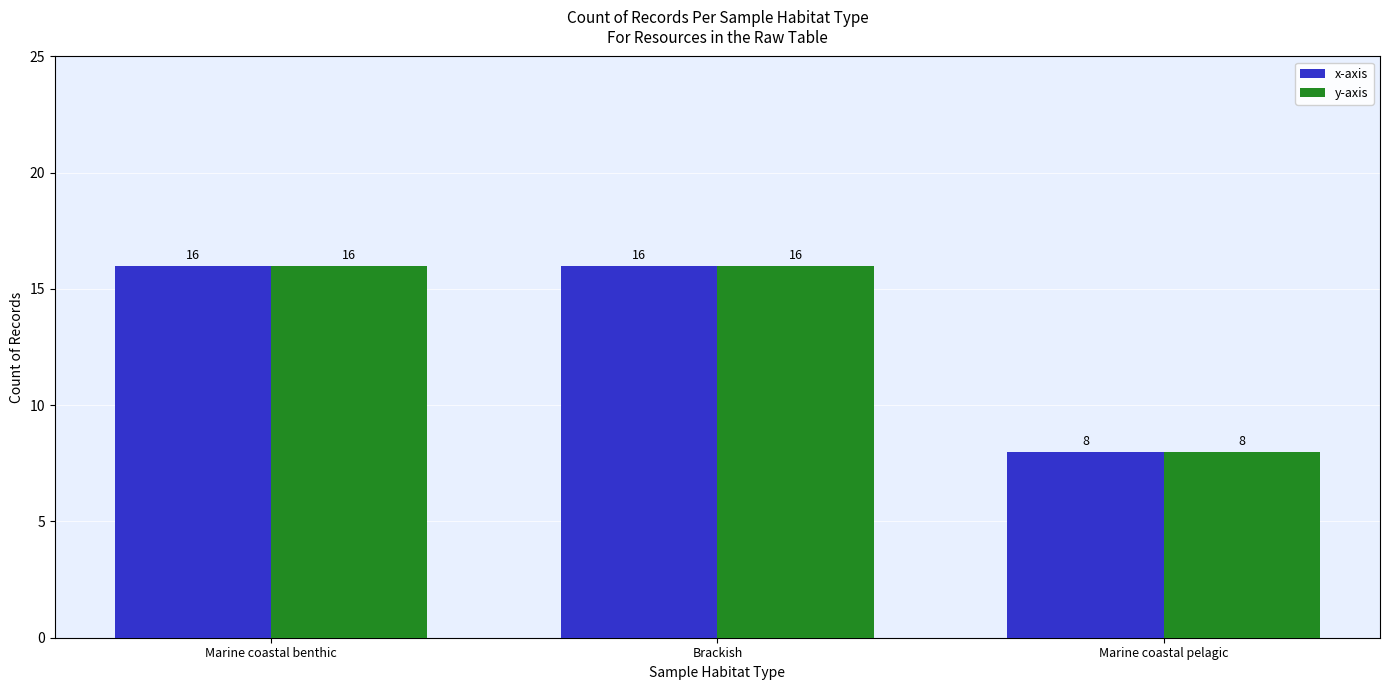

Which label corresponds to the smallest value in the chart?

Marine coastal pelagic